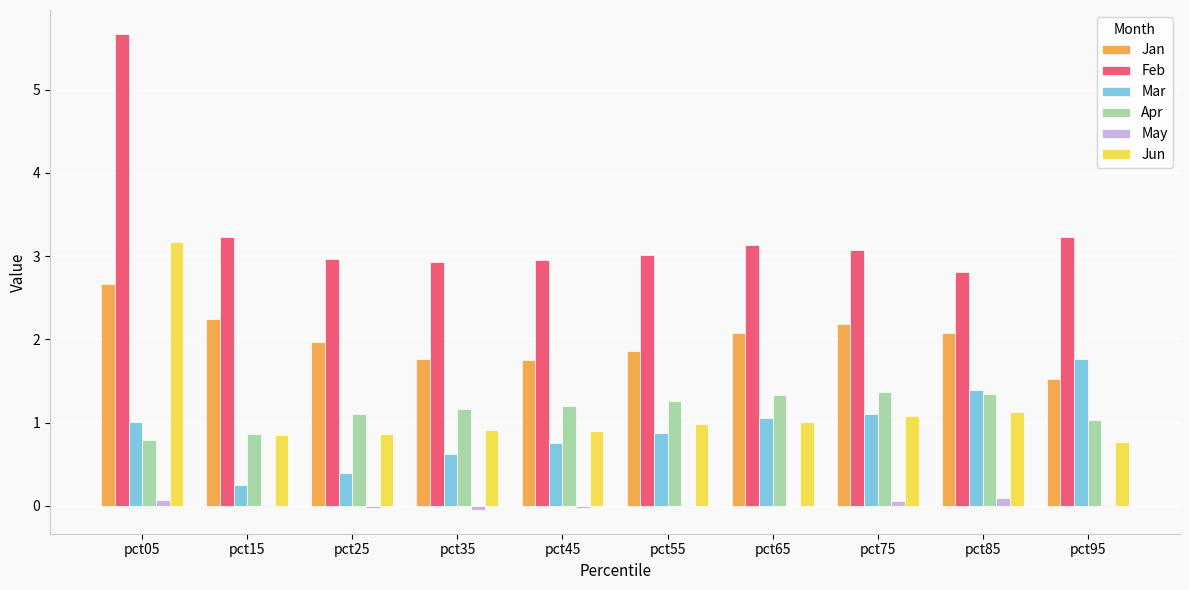

Is the value of Feb at pct35 greater than the value of Jun at pct85?

Yes